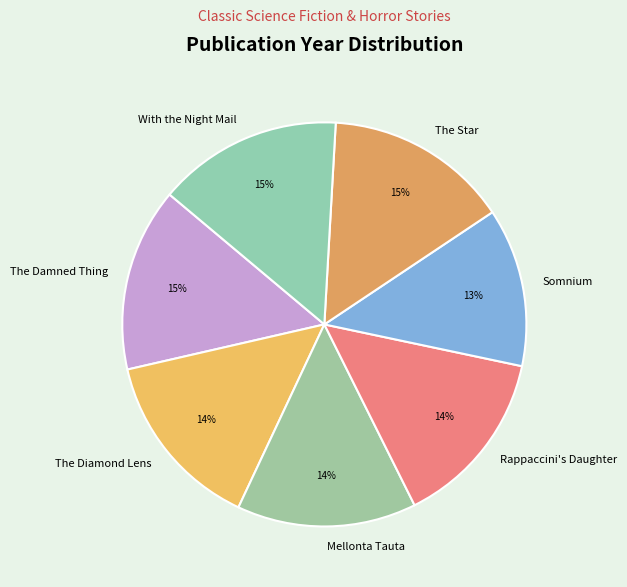

To the nearest percent, what is the average slice percentage?

14%